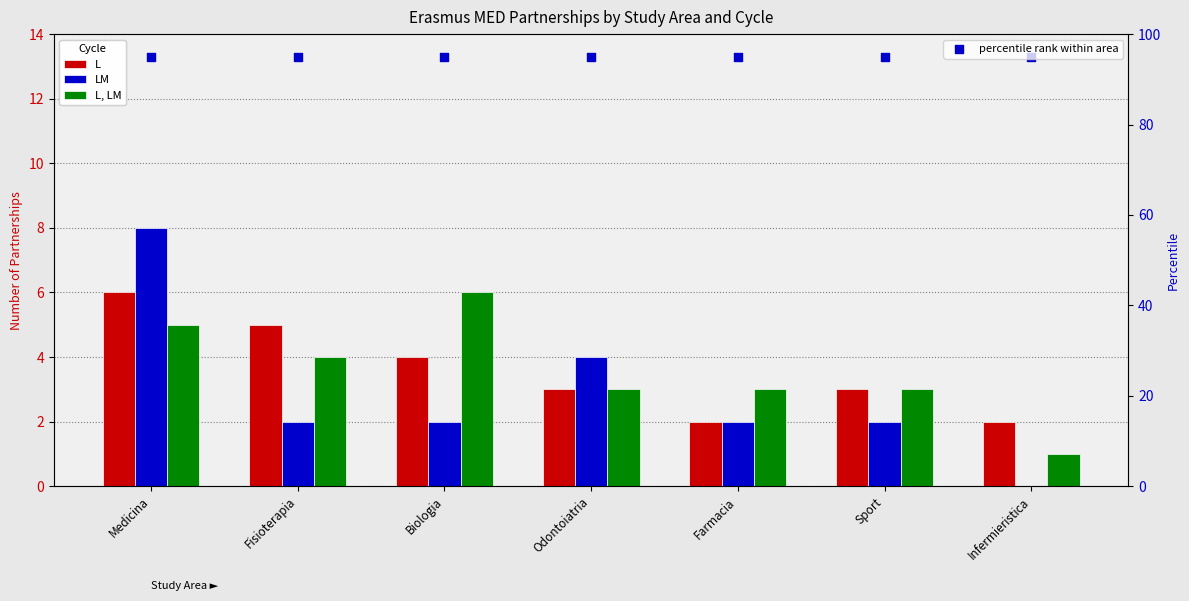

What are all the series names shown in the legend?

L, LM, L, LM, percentile rank within area